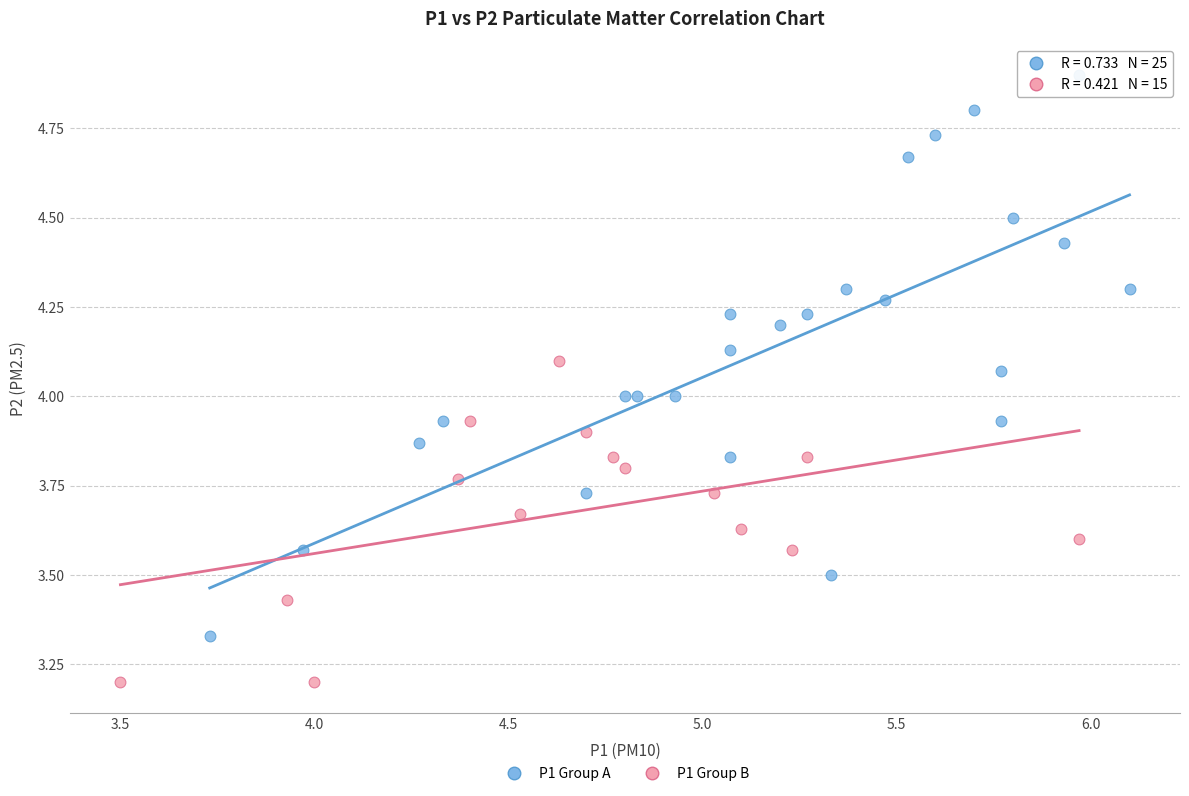

Which series has the largest Y range (max minus min)?

P1 Group A